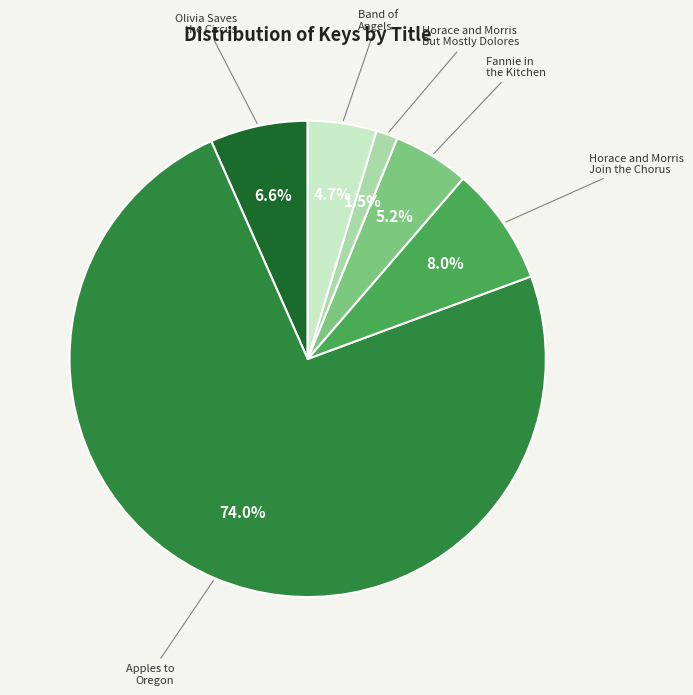

Which has a higher value, Horace and Morris Join the Chorus or Horace and Morris But Mostly Dolores?

Horace and Morris Join the Chorus